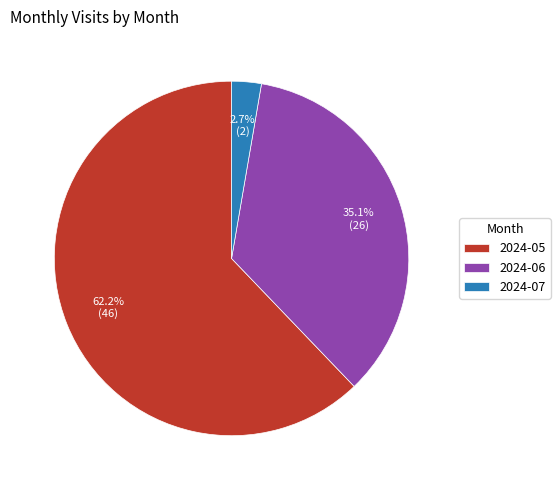

Which category has the biggest portion of the pie?

2024-05